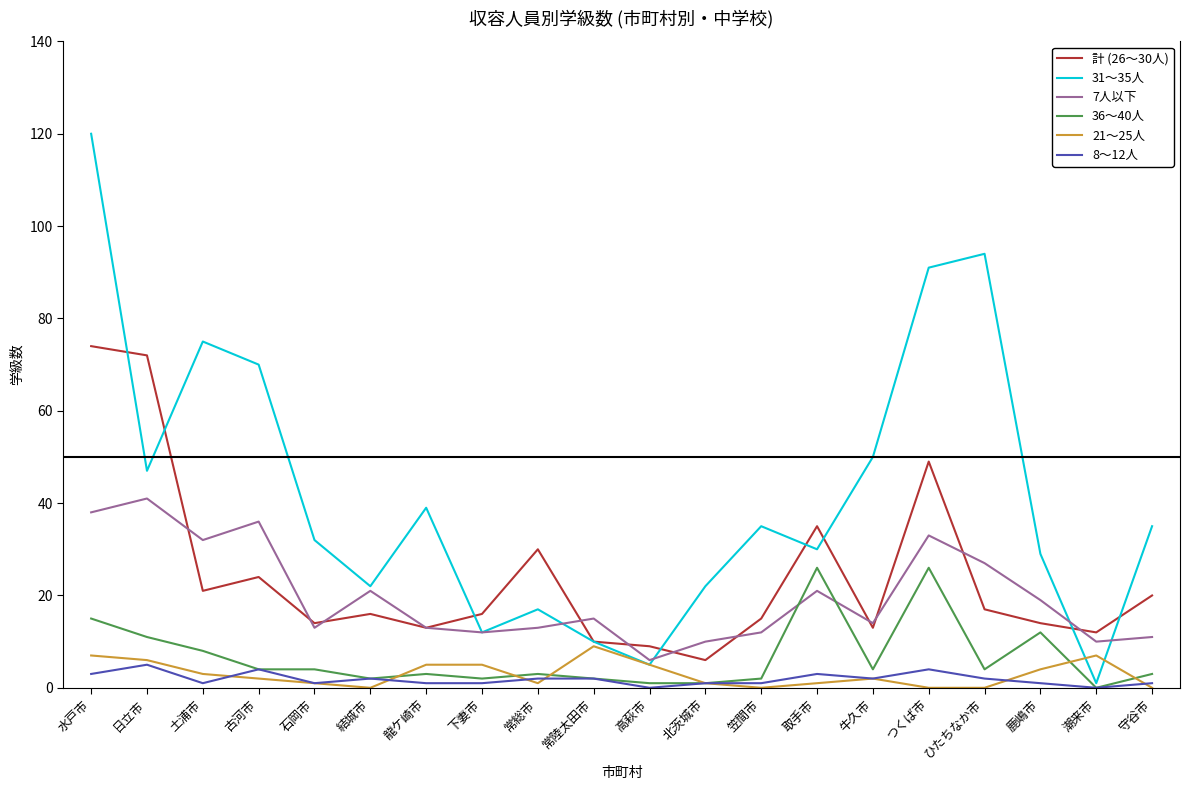

At which category does the chart reach its peak across all series?

水戸市